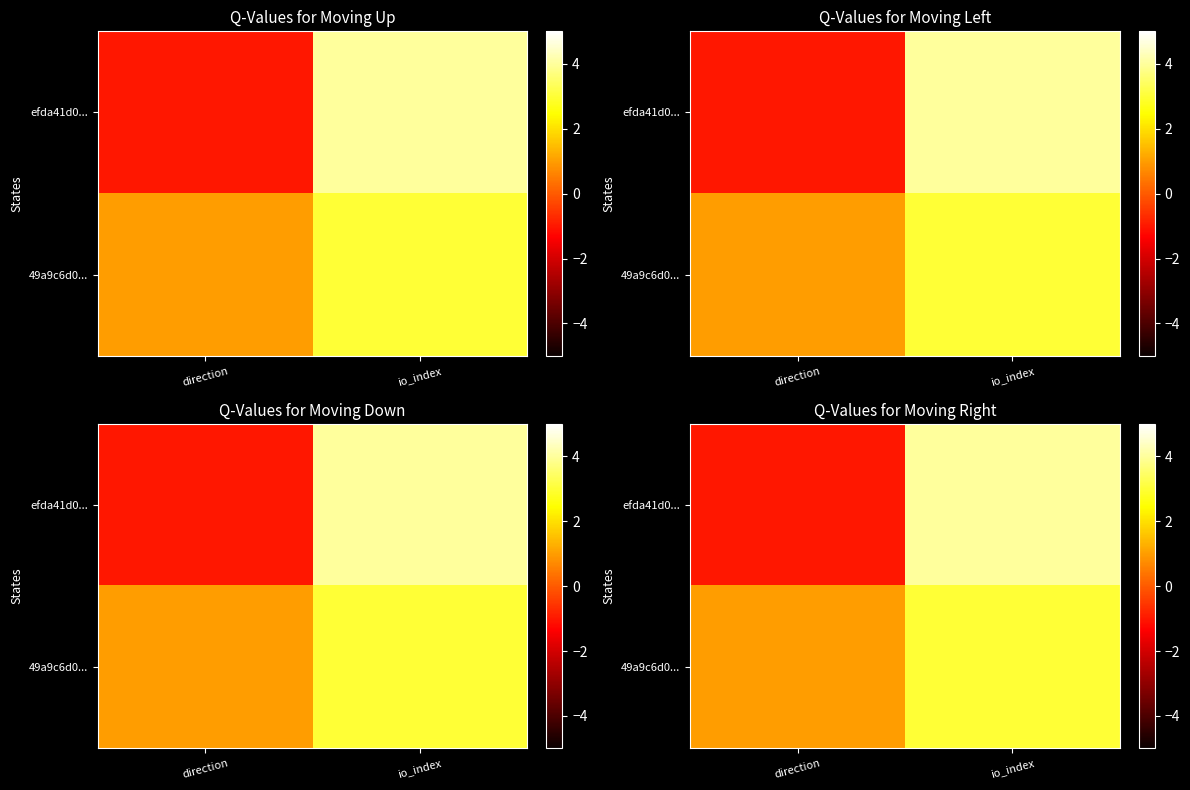

Which series has the widest spread of values?

efda41d0...